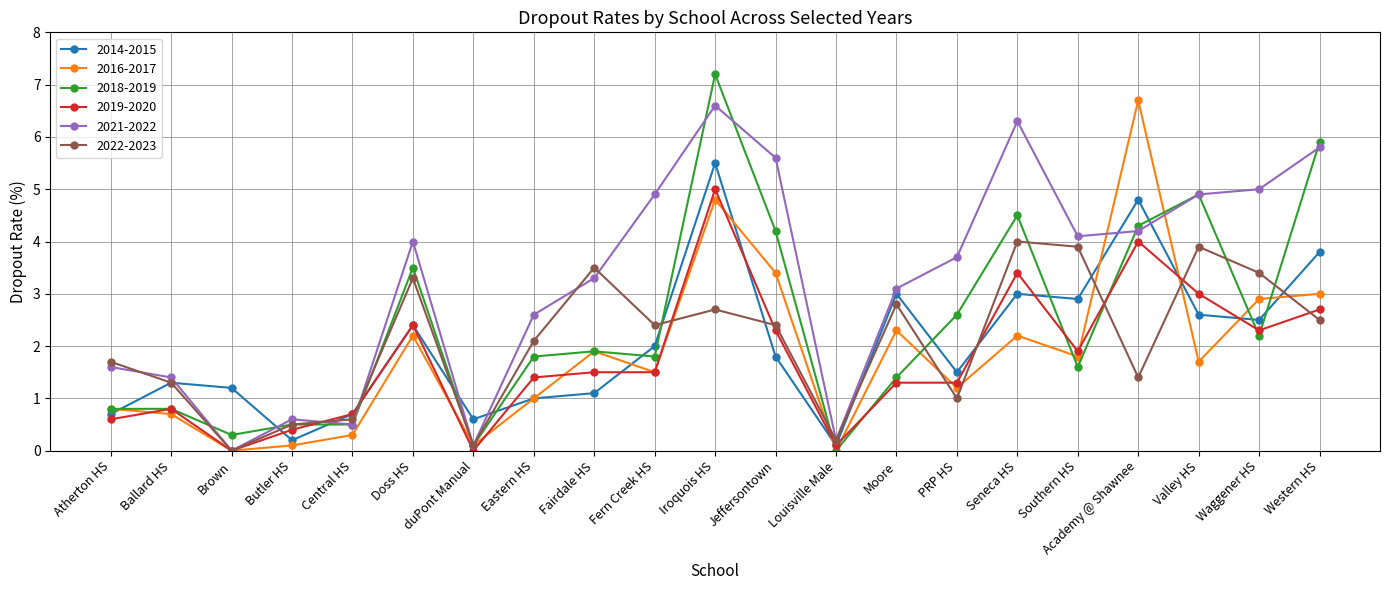

Count the number of categories in the chart.

21